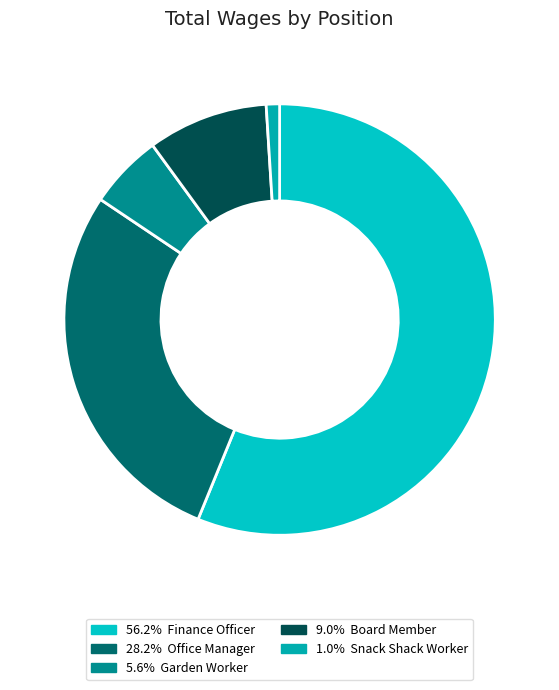

Which category has the smallest portion of the pie?

Snack Shack Worker